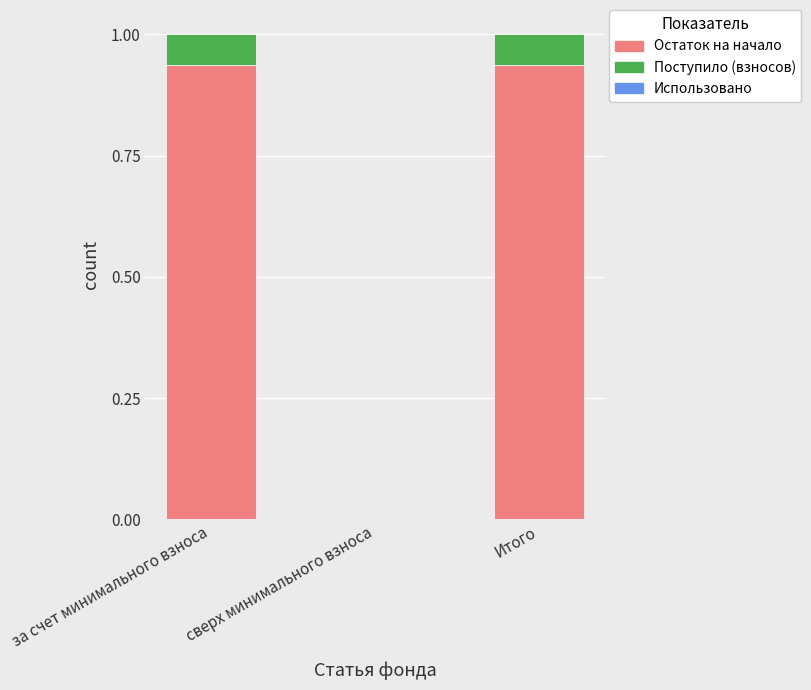

Where is Остаток на начало nearest to the value 0?

сверх минимального взноса